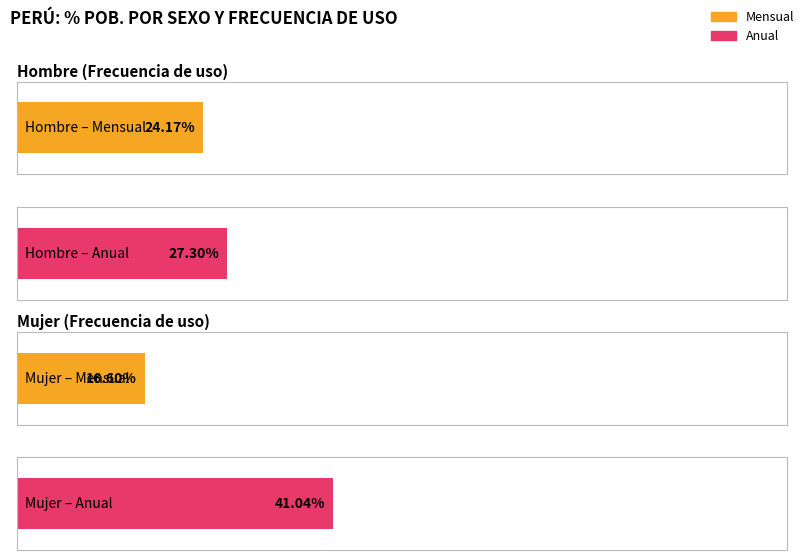

Between Hombre and Mujer, which is larger?

Hombre